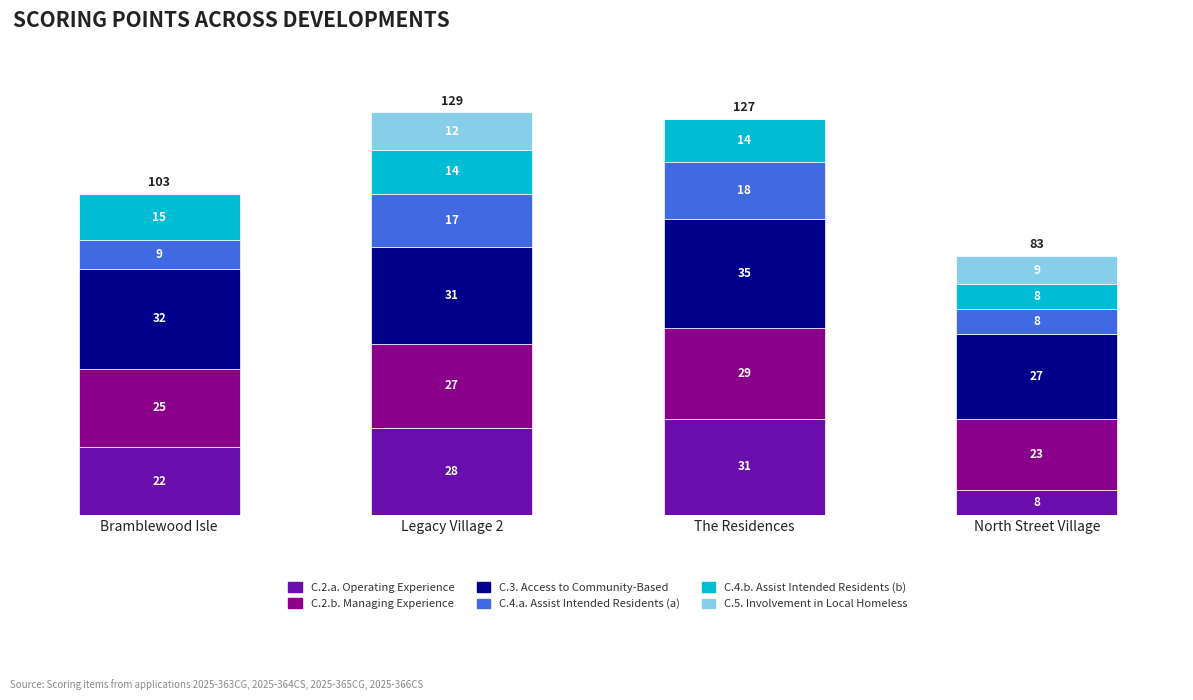

Reading left to right, what are the values for C.2.a. Operating Experience?

Bramblewood Isle=22	Legacy Village 2=28	The Residences=31	North Street Village=8